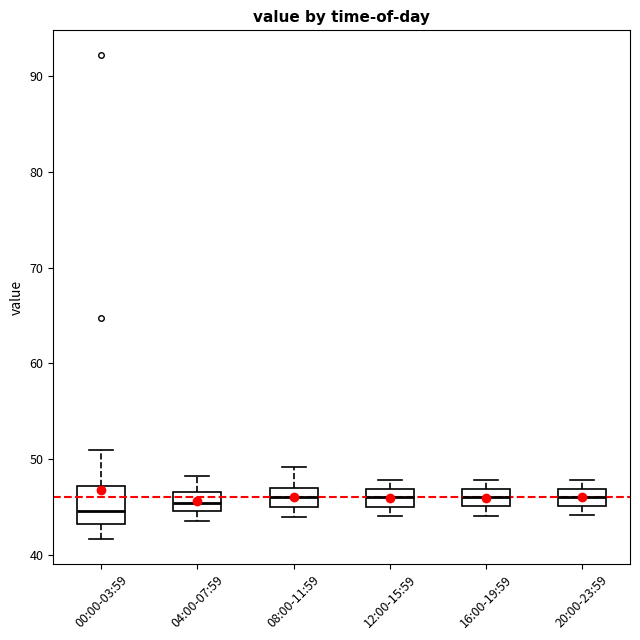

Reading left to right, read every box against the y-axis: the position of its median line, the range the box covers, and the ends of its whiskers. The values are not printed on the chart, so give them approximately, as read against the axis.

00:00-03:59: median 45, box 43 to 47, whiskers 42 to 51
04:00-07:59: median 45 (inside the box), box 45 to 47, whiskers 44 to 48
08:00-11:59: median 46, box 45 to 47, whiskers 44 to 49
12:00-15:59: median 46, box 45 to 47, whiskers 44 to 48
16:00-19:59: median 46, box 45 to 47, whiskers 44 to 48
20:00-23:59: median 46, box 45 to 47, whiskers 44 to 48